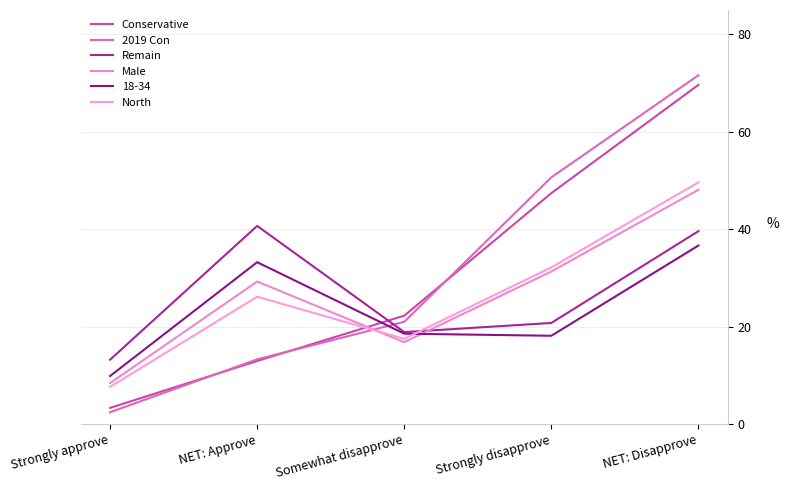

The value of Conservative at NET: Approve is 6.9. True or false?

False